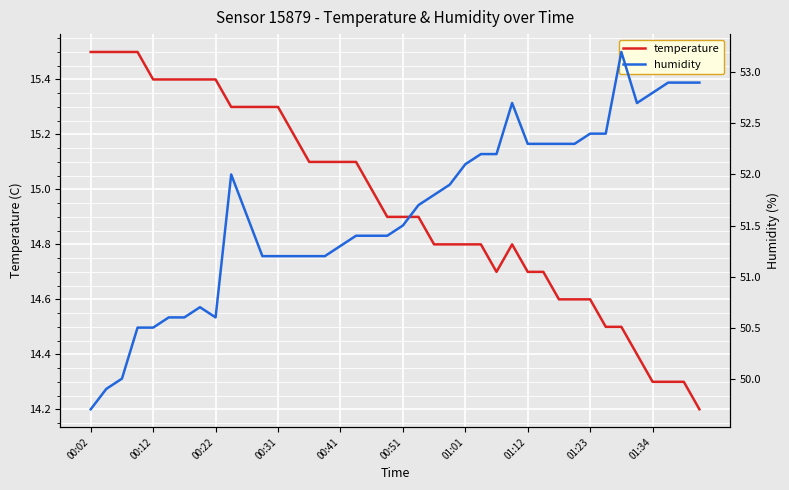

What is the difference between the maximum and minimum values in the temperature series?

1.3